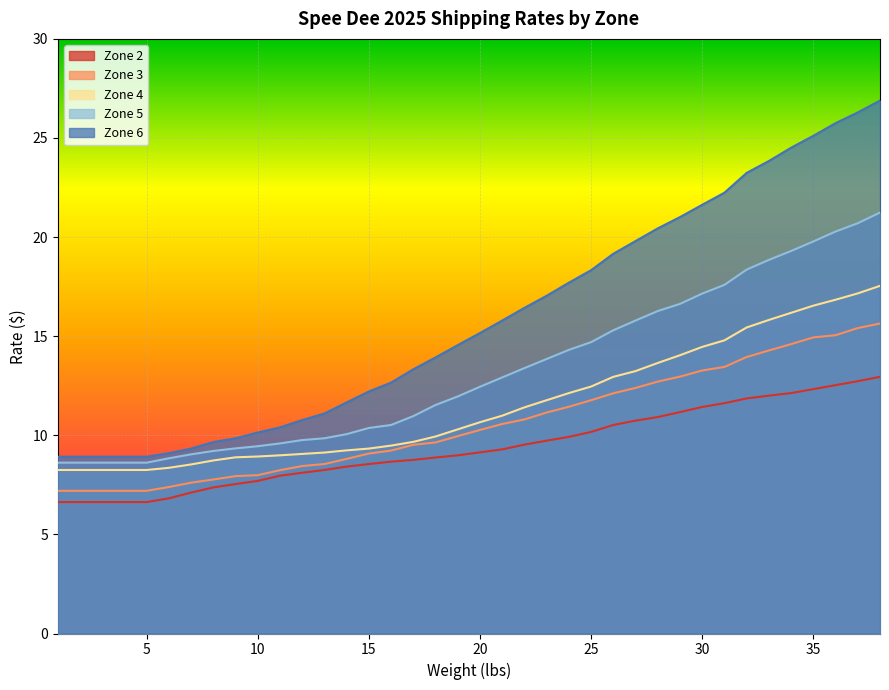

Which series has the largest total across all categories?

Zone 6